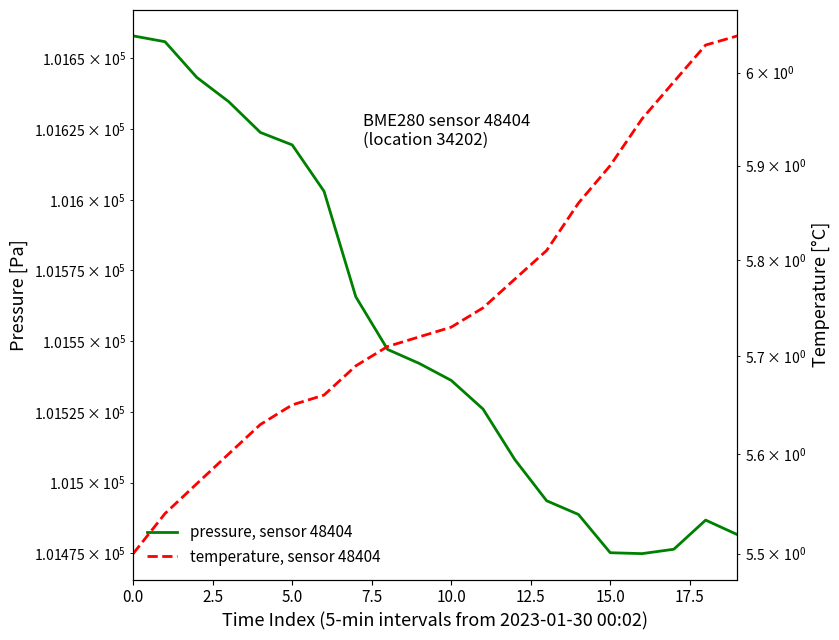

What is the sum of all pressure, sensor 48404 values?

2031040.8